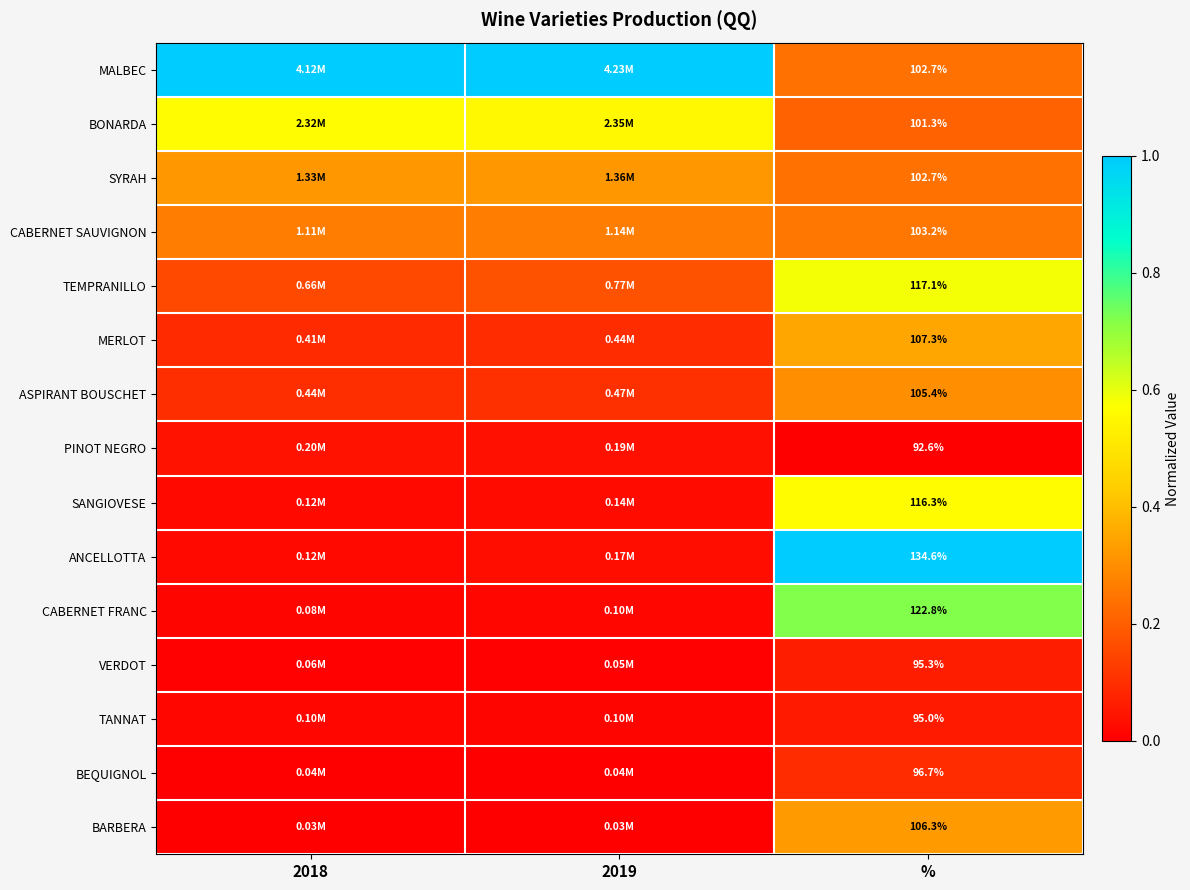

The PINOT NEGRO series shows 0.0 at %. True or false?

False